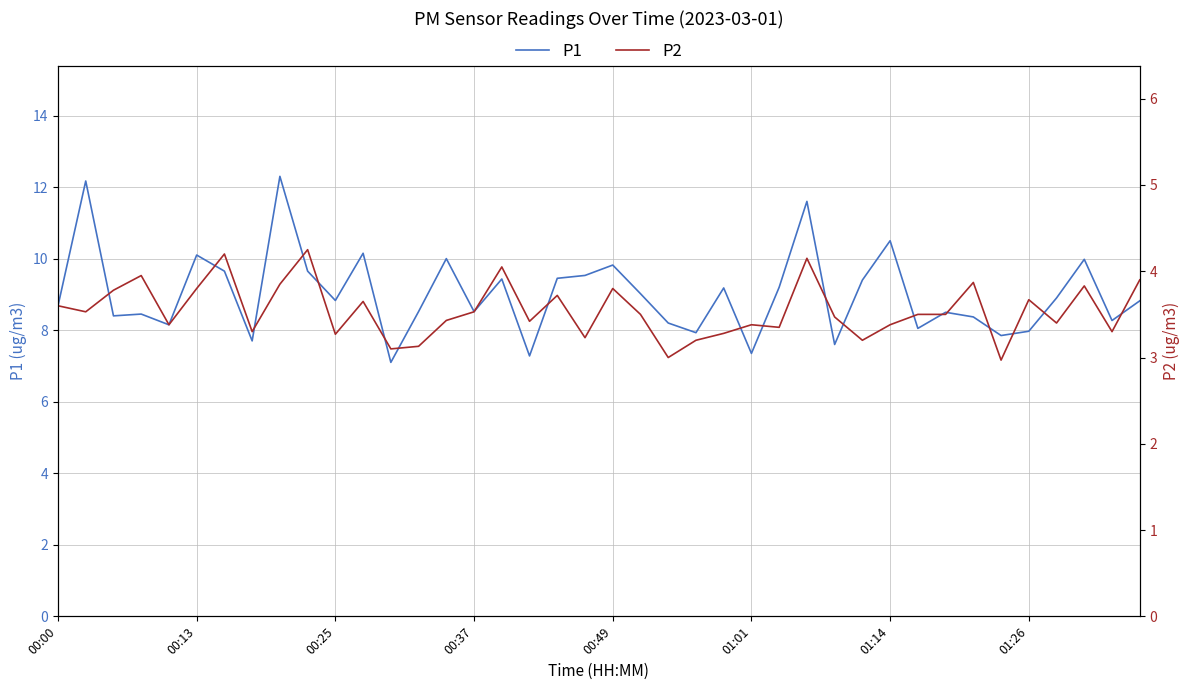

At which category is the sum across all series the highest?

8